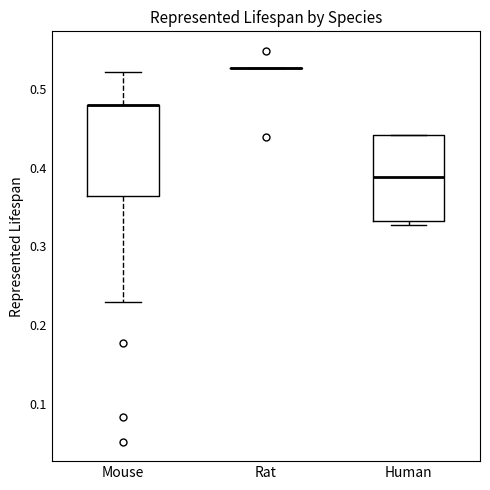

Where is the lower edge of the box for Human on the y-axis? The values are not printed on the chart, so give them approximately, as read against the axis.

0.33